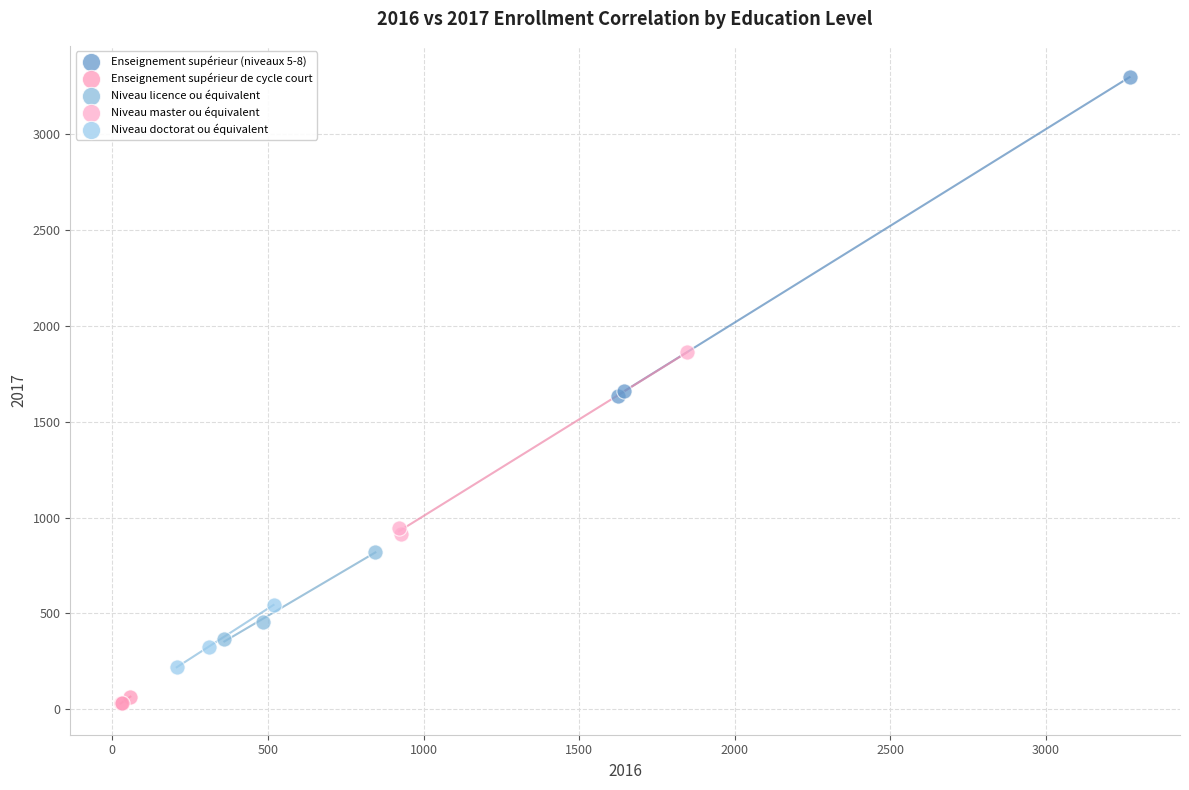

Which series has the widest spread of Y values?

Enseignement supérieur (niveaux 5-8)